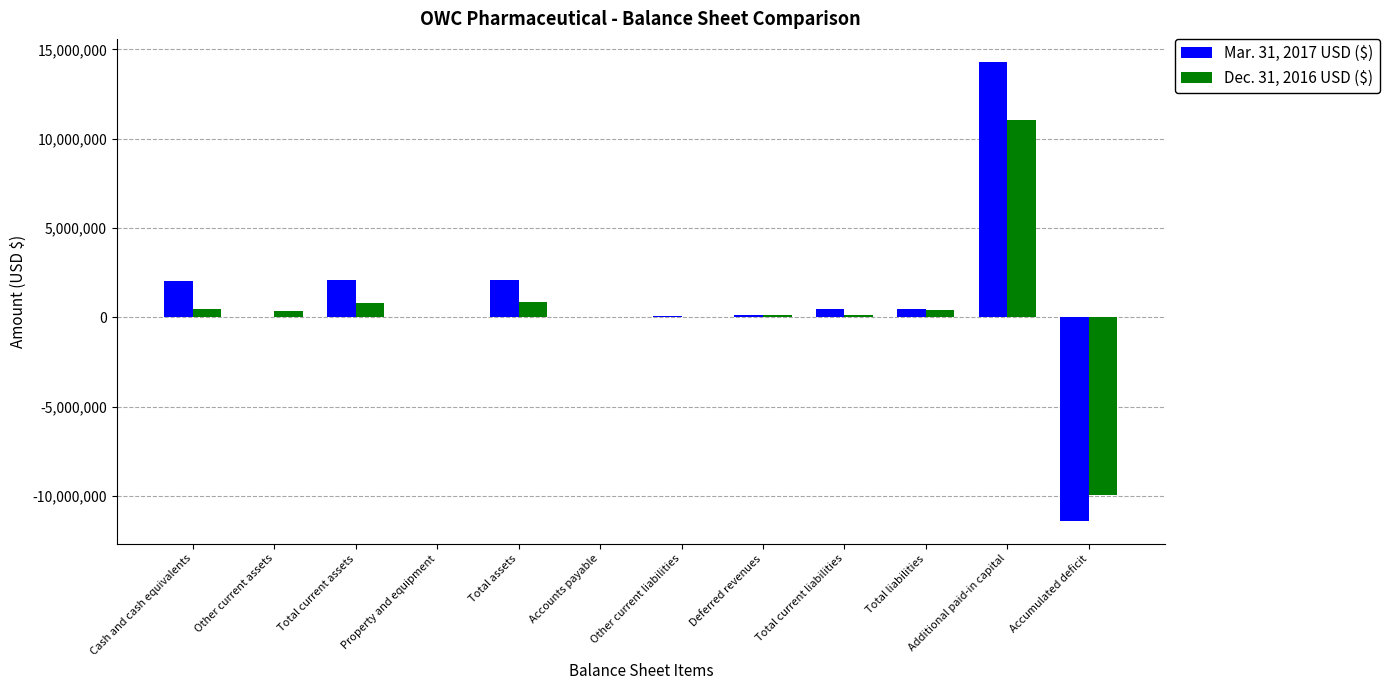

What is the spread (max minus min) of values at Total assets?

1234103